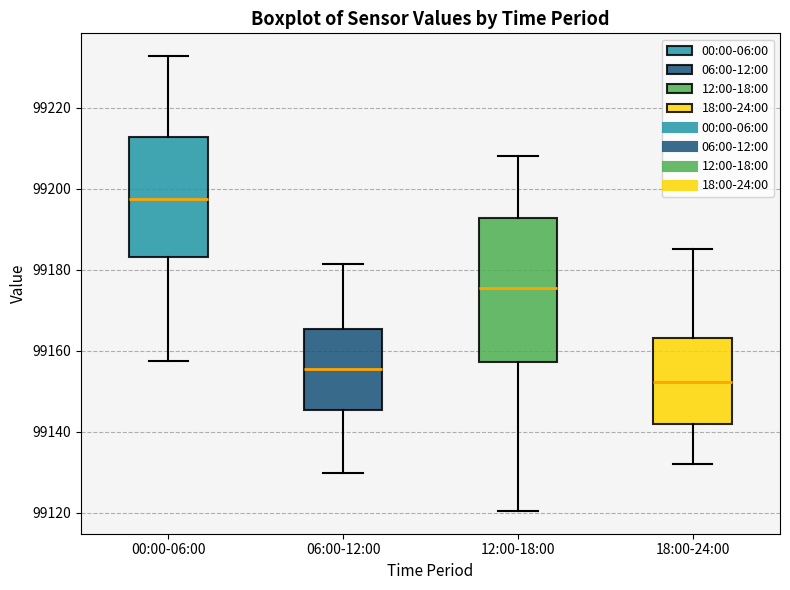

Comparing the boxes themselves (not the whiskers), which one is the tallest?

12:00-18:00